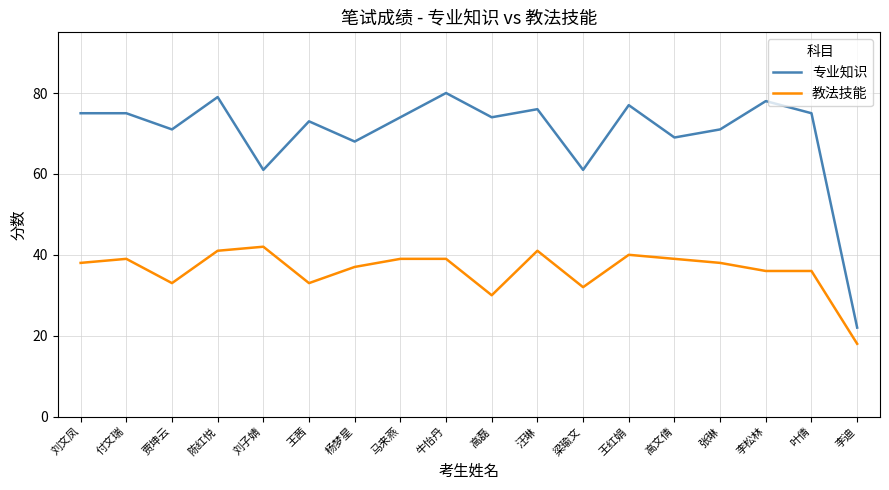

Where is 教法技能 nearest to the value 30?

高磊